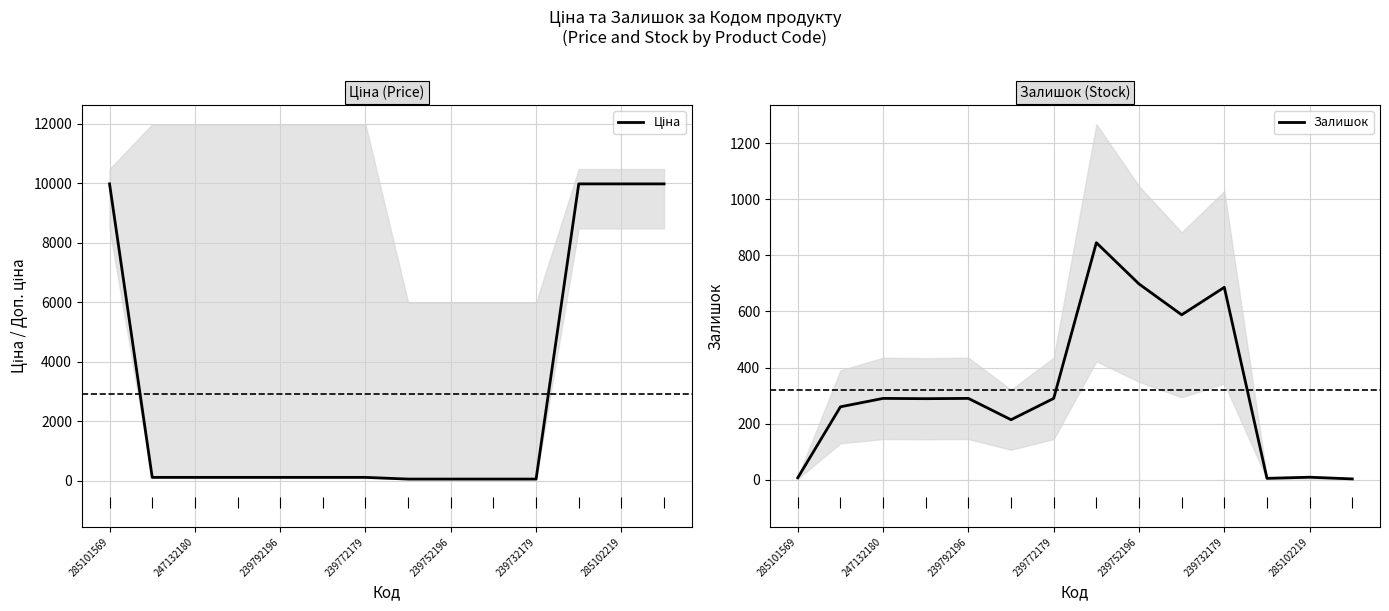

Reading right to left, extract all data points from this chart.

Ціна: 9975.0	9975.0	9975.0	57.0	57.0	57.0	57.0	114.1	114.1	114.1	114.1	114.1	114.1	9975.0
Залишок: 3.0	9.0	5.0	686.0	588.0	698.0	845.0	290.0	214.0	290.0	289.0	290.0	260.0	7.0